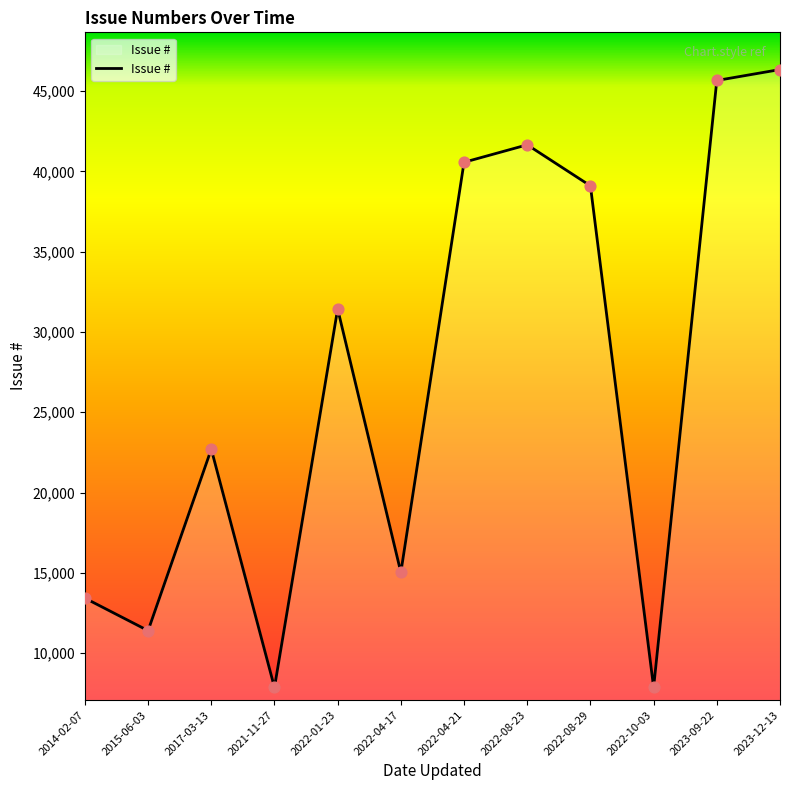

What is the change in value from 2015-06-03 to 2022-04-17?

+3629